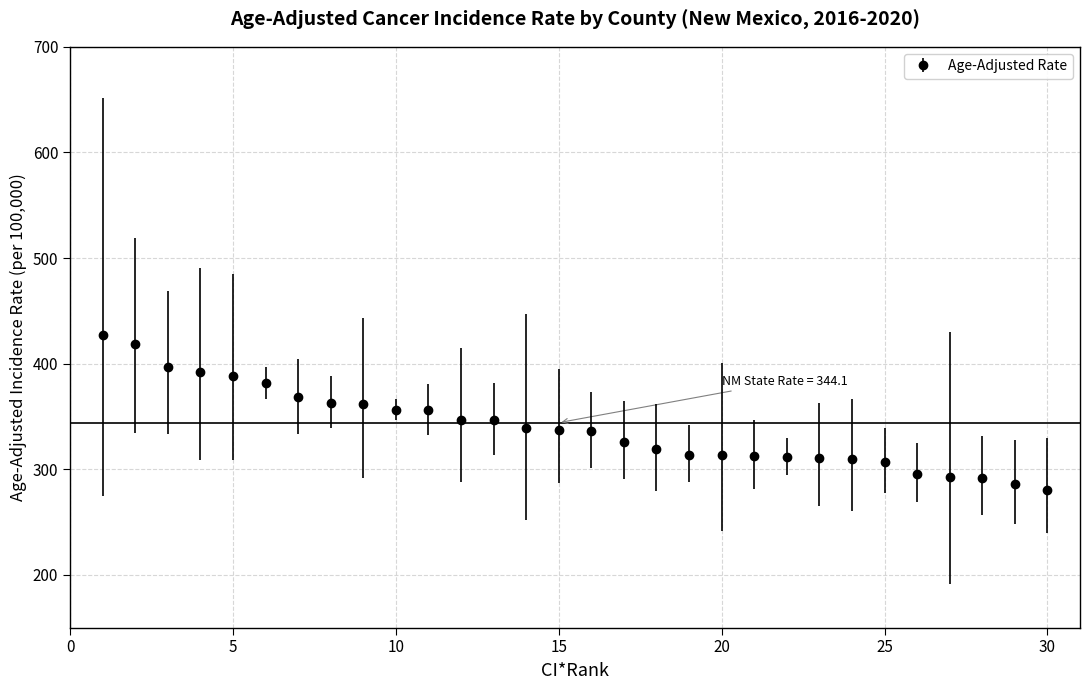

What is the maximum value shown in the chart?

427.4